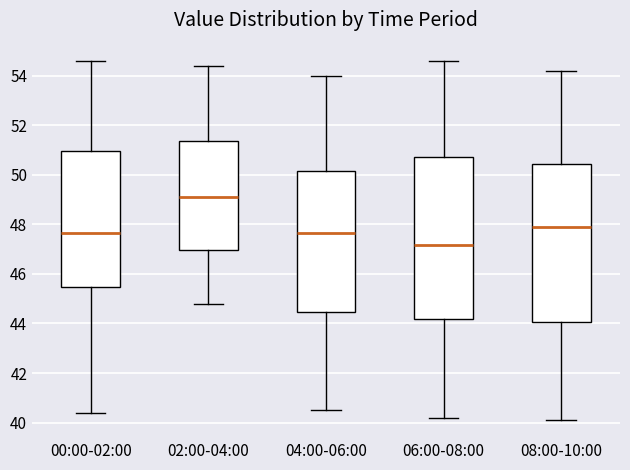

Reading left to right, read every box against the y-axis: the position of its median line, the range the box covers, and the ends of its whiskers. The values are not printed on the chart, so give them approximately, as read against the axis.

00:00-02:00: median 47.6, box 45.4 to 51.0, whiskers 40.4 to 54.6
02:00-04:00: median 49.2, box 47.0 to 51.4, whiskers 44.8 to 54.4
04:00-06:00: median 47.6, box 44.4 to 50.2, whiskers 40.6 to 54.0
06:00-08:00: median 47.2, box 44.2 to 50.8, whiskers 40.2 to 54.6
08:00-10:00: median 48.0, box 44.0 to 50.4, whiskers 40.2 to 54.2